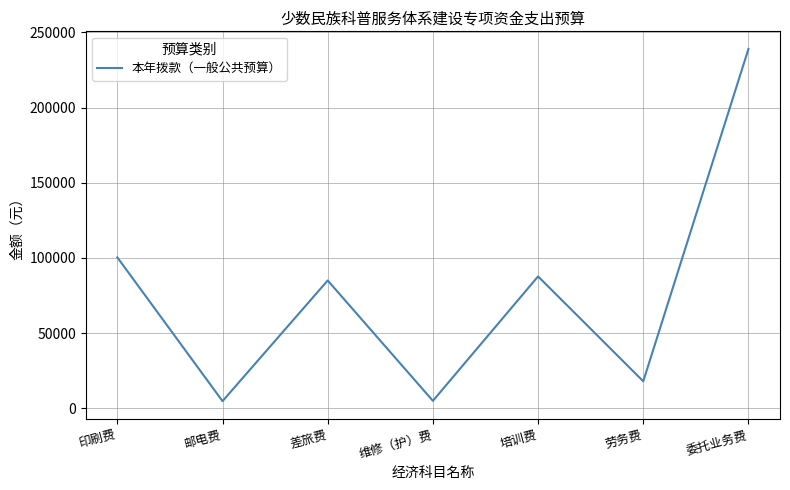

At which label does the data first exceed 85050?

印刷费